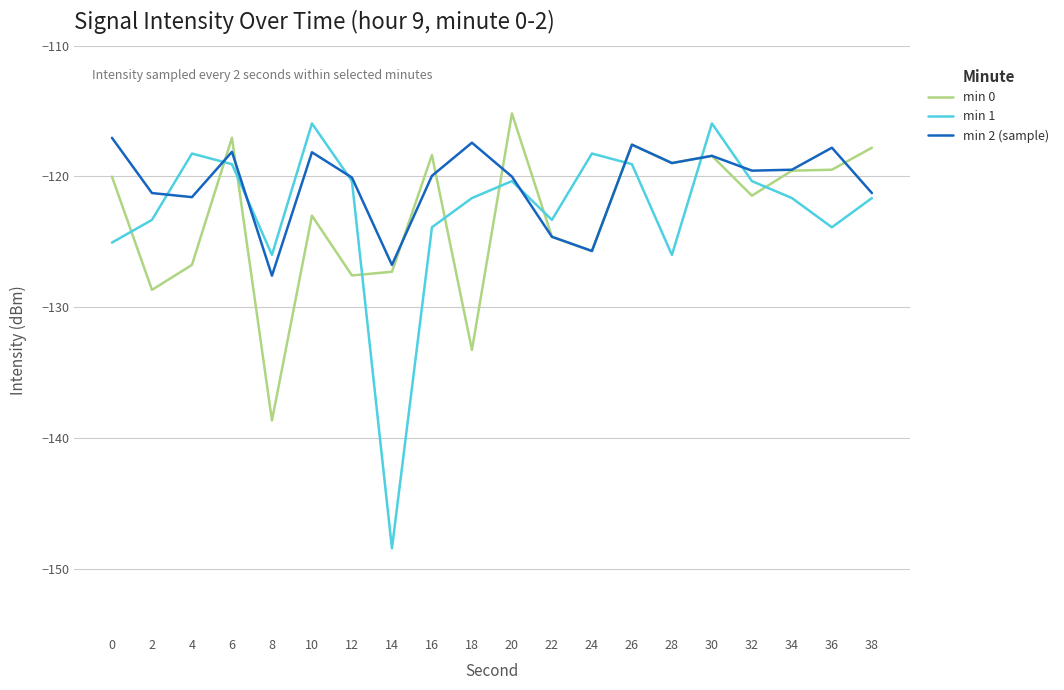

What is the difference between the min 1 values at 34 and 24?

3.4